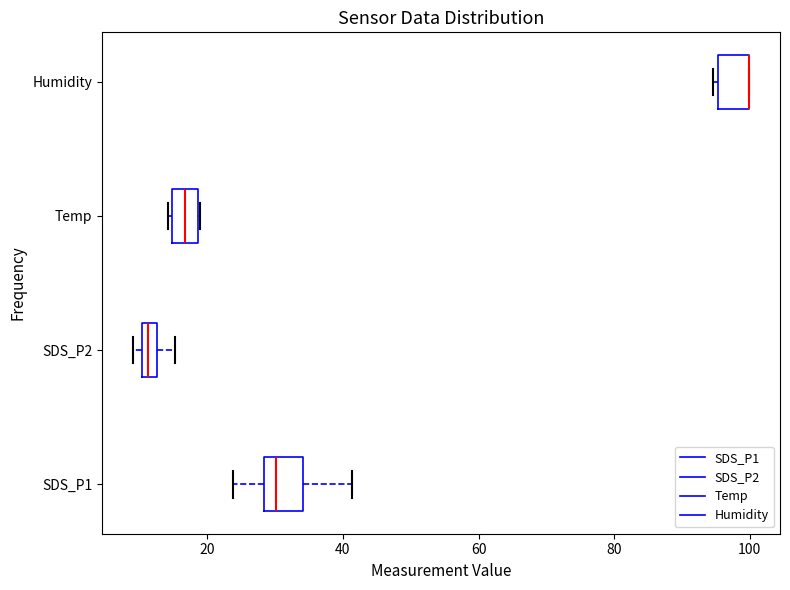

Where is the left edge of the box for Humidity on the x-axis? The values are not printed on the chart, so give them approximately, as read against the axis.

96